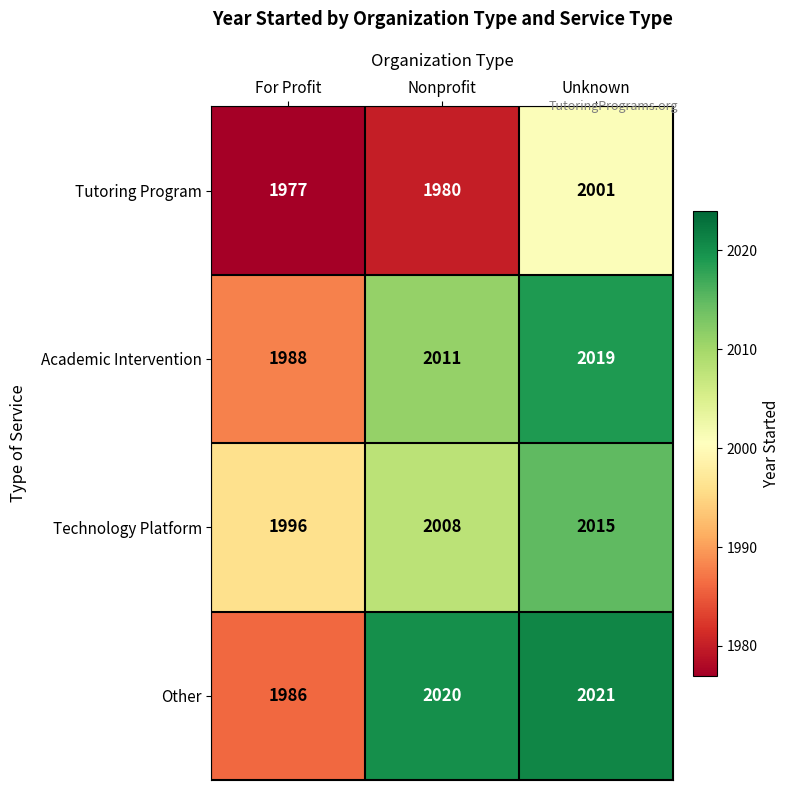

Is it true that Other equals 2021 at Unknown?

True